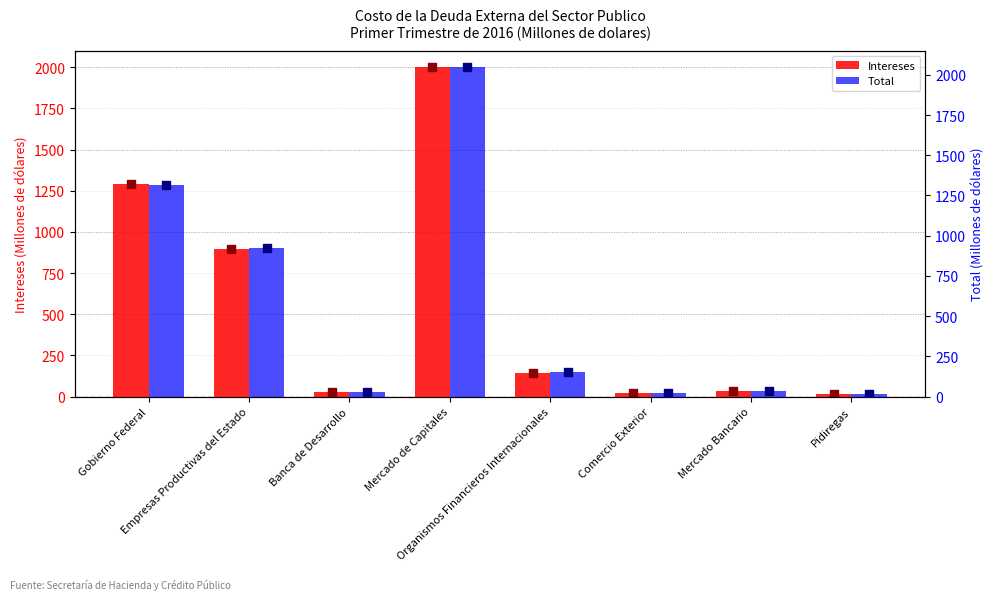

Which series contains the lowest Y value?

Intereses